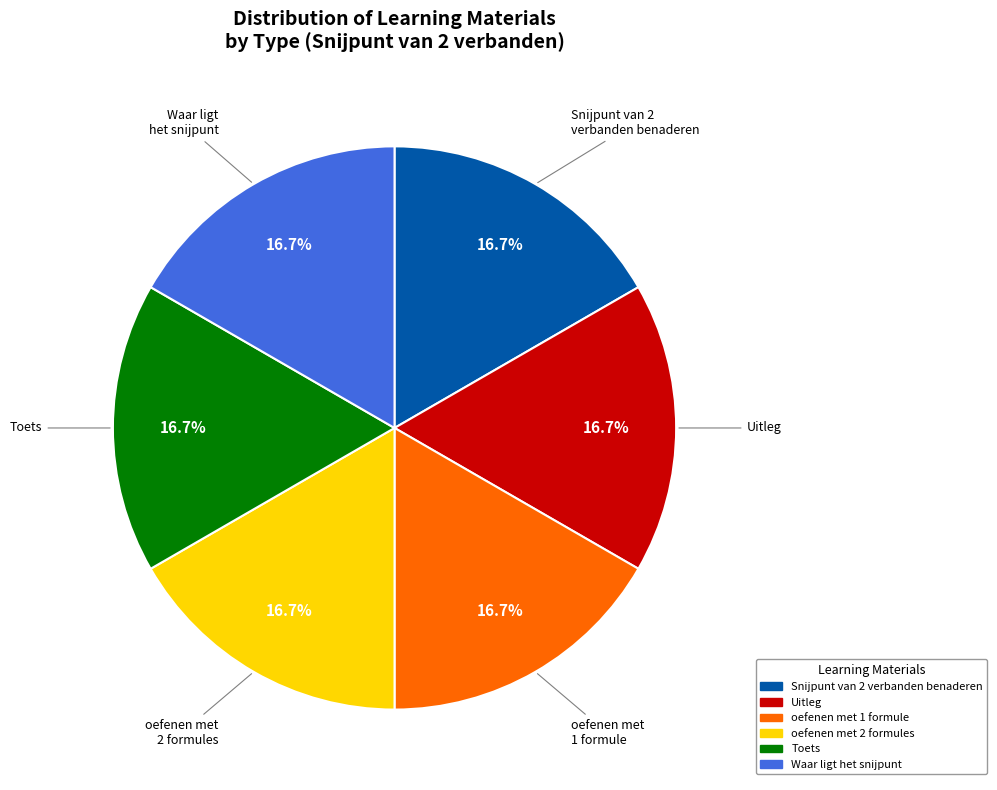

Does any single category account for the majority?

No